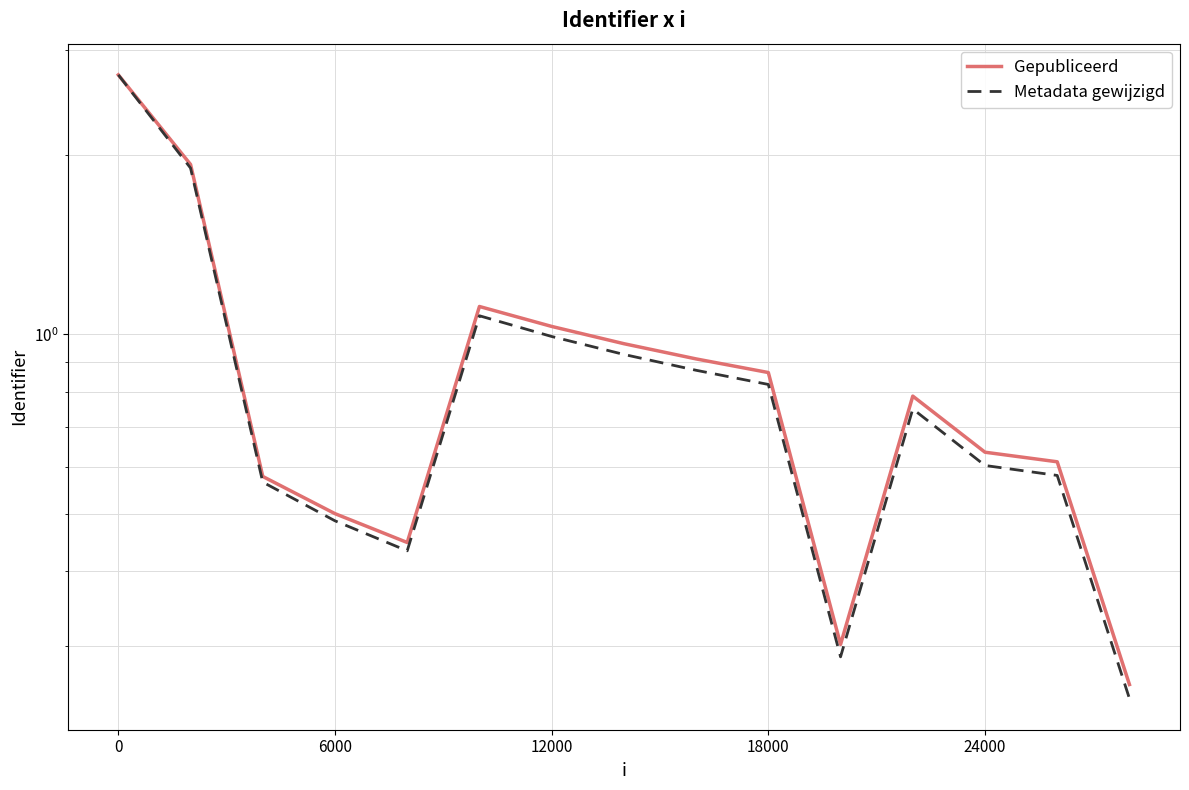

The value of Gepubliceerd at 8 is 0.9. True or false?

True